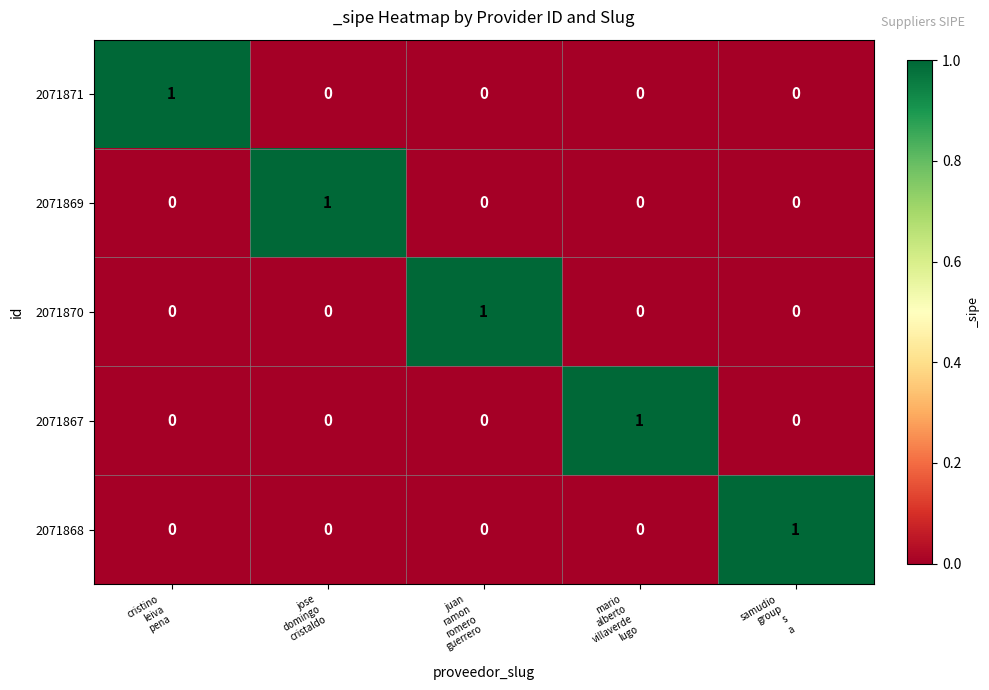

What is the spread (max minus min) of values at mario
alberto
villaverde
lugo?

1